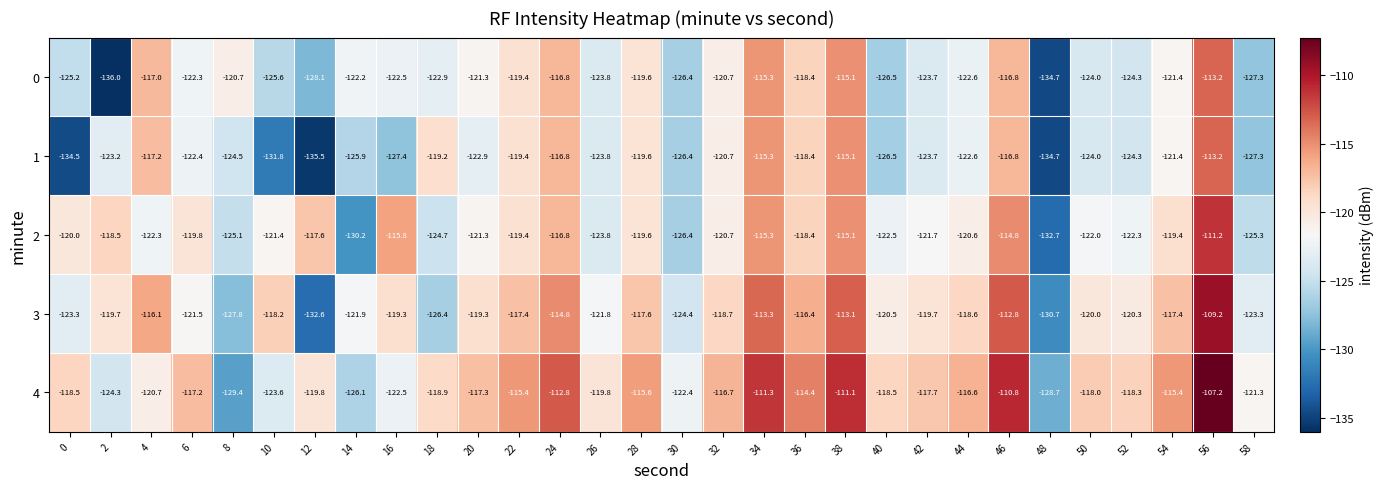

What is the maximum value shown in the chart?

-107.2